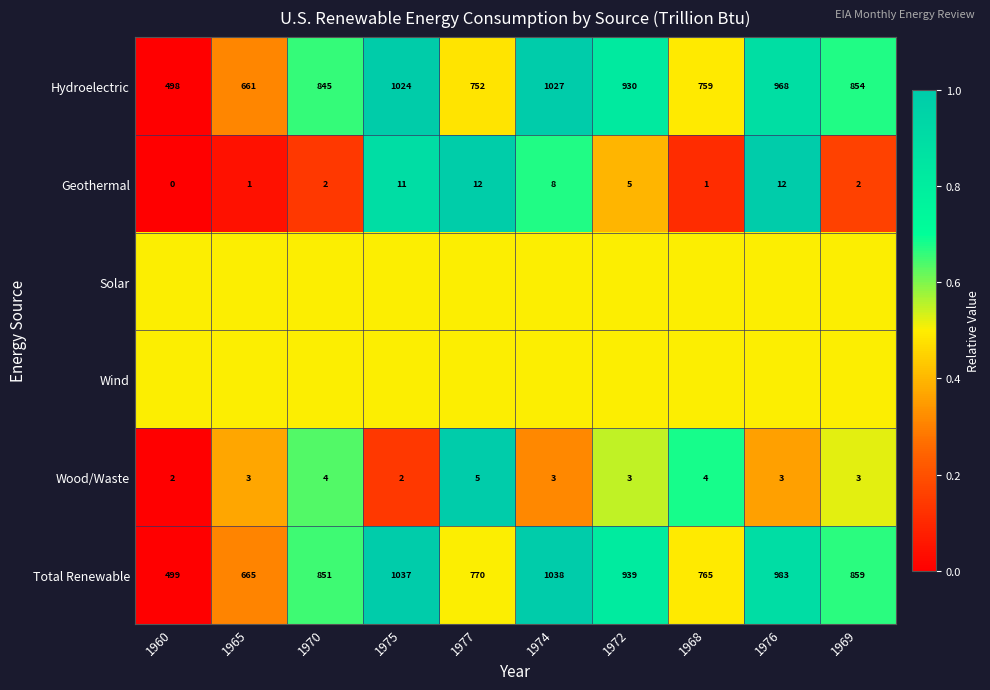

What value does the Geothermal series have at 1970?

2.0